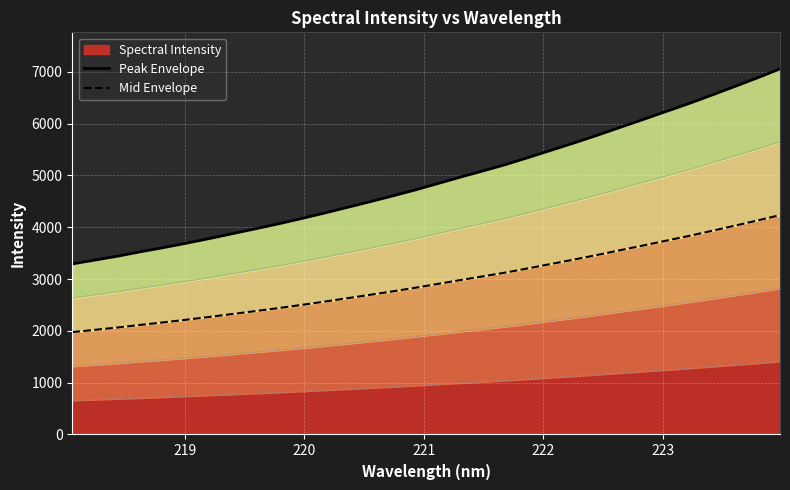

What is the maximum value for Spectral Intensity?

1410.9